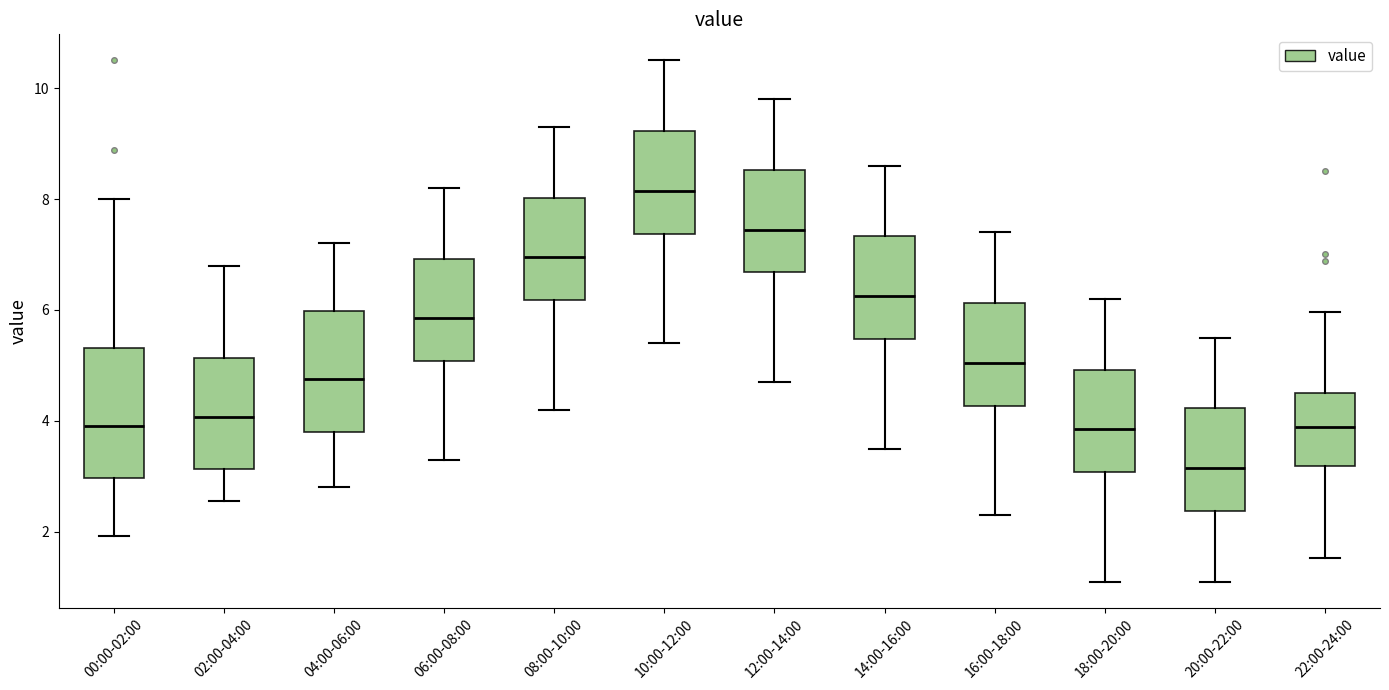

Which box has the lowest median line?

20:00-22:00